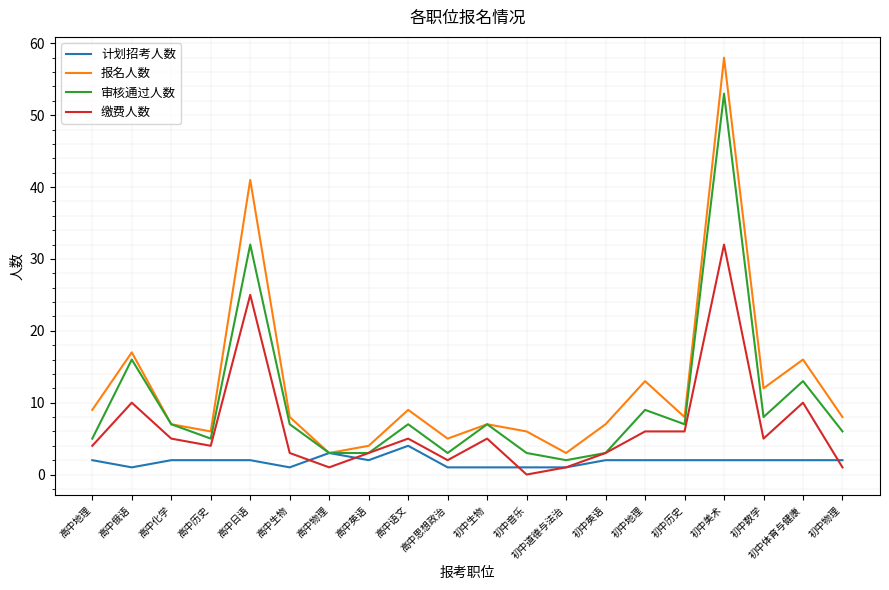

How many distinct data groups are displayed?

4